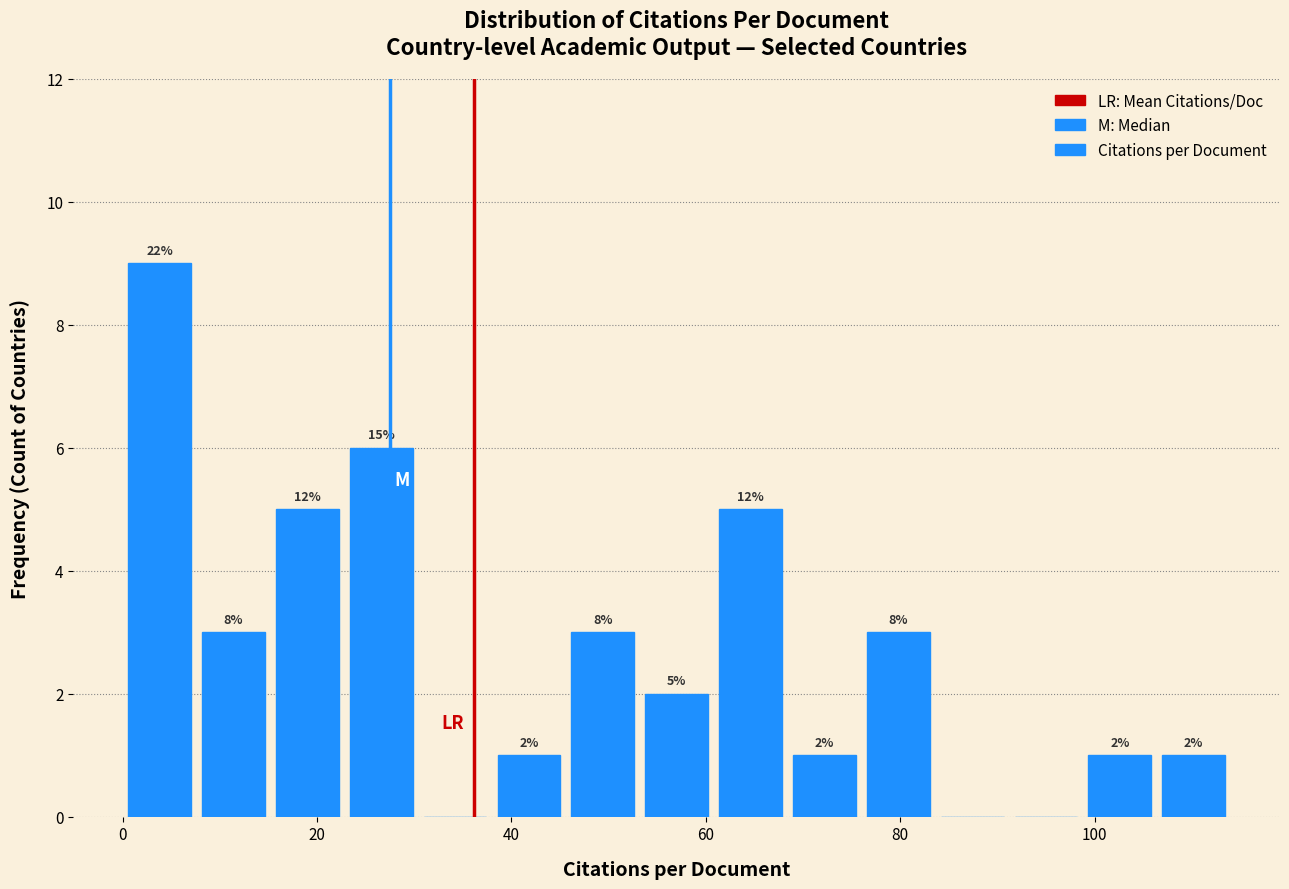

Around what value on the x-axis is the tallest bar? Give the approximate position of its centre, as read against the axis.

4